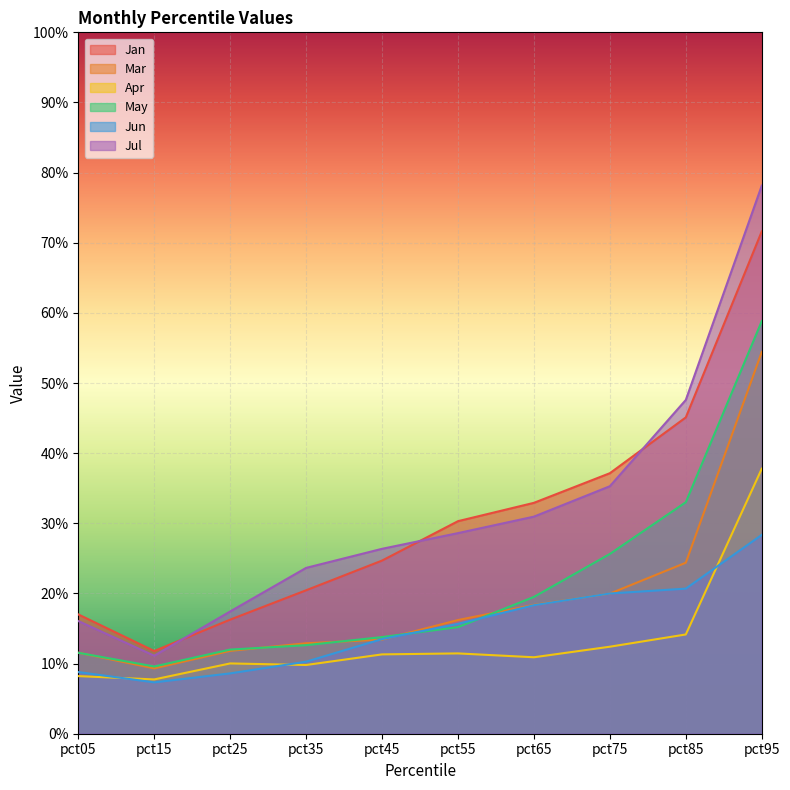

What is the value of the May point at the 2nd from the left?

0.1